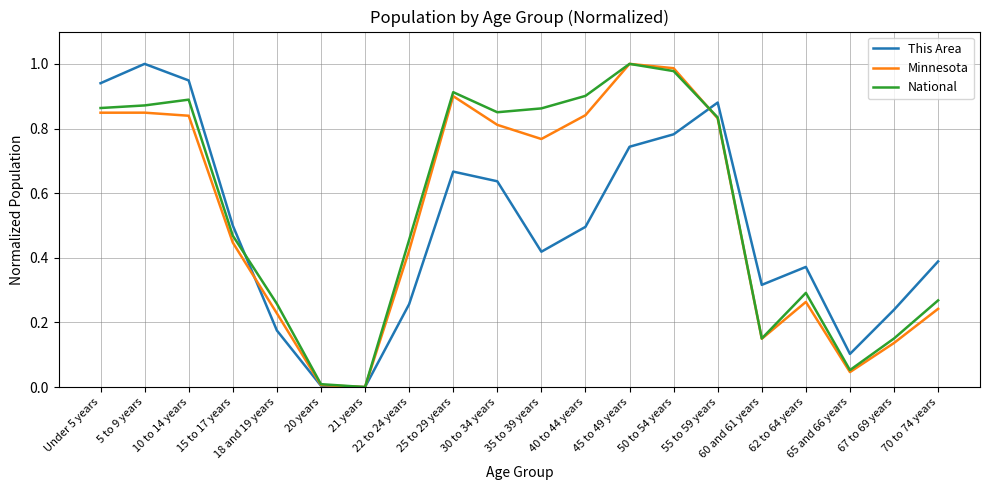

Is this an area chart (filled region under the line)?

No